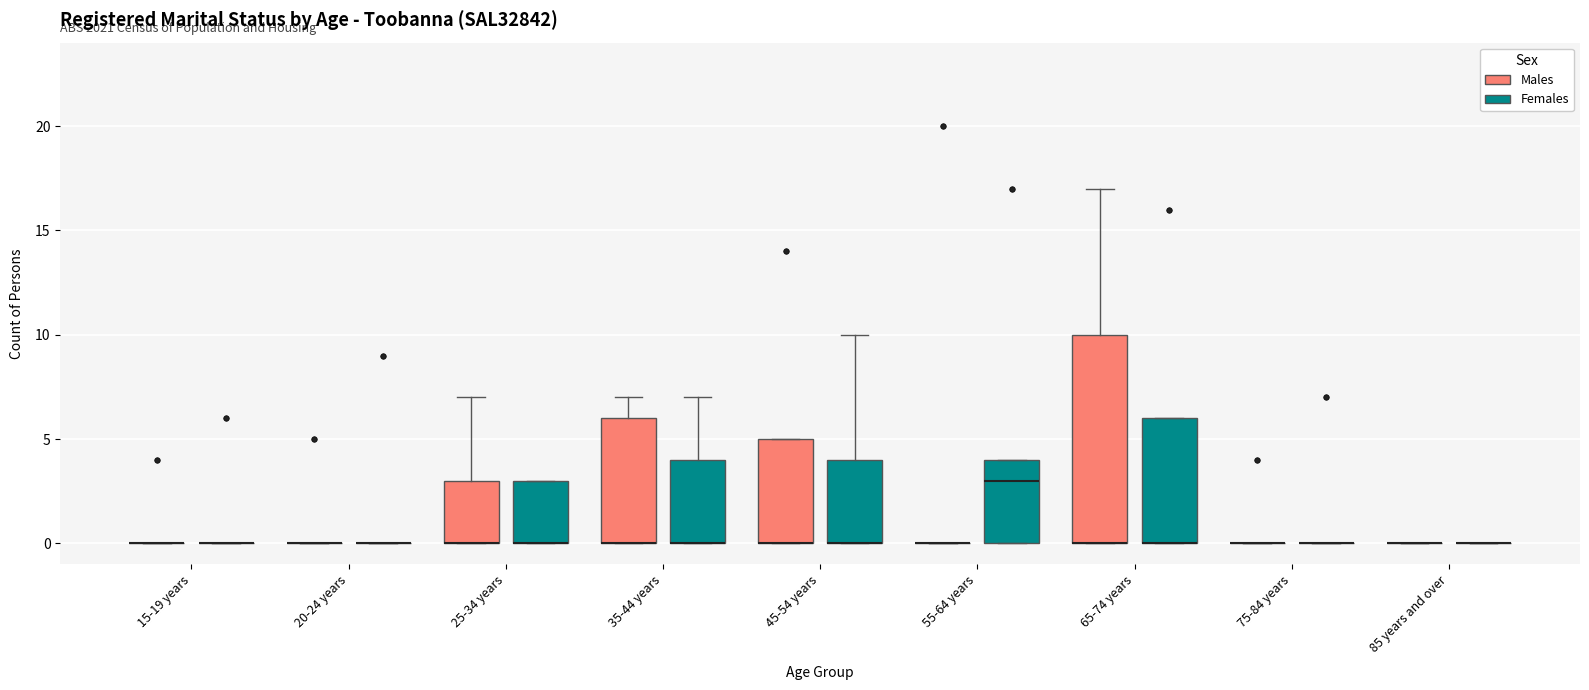

Reading left to right, read every box against the y-axis: the position of its median line, the range the box covers, and the ends of its whiskers. The values are not printed on the chart, so give them approximately, as read against the axis.

15-19 years (Males): box collapsed to a line at 0, whiskers 0 to 0
15-19 years (Females): box collapsed to a line at 0, whiskers 0 to 0
20-24 years (Males): box collapsed to a line at 0, whiskers 0 to 0
20-24 years (Females): box collapsed to a line at 0, whiskers 0 to 0
25-34 years (Males): median 0 (drawn on the box's lower edge), box 0 to 3, whiskers 0 to 7
25-34 years (Females): median 0 (drawn on the box's lower edge), box 0 to 3, whiskers 0 to 3
35-44 years (Males): median 0 (drawn on the box's lower edge), box 0 to 6, whiskers 0 to 7
35-44 years (Females): median 0 (drawn on the box's lower edge), box 0 to 4, whiskers 0 to 7
45-54 years (Males): median 0 (drawn on the box's lower edge), box 0 to 5, whiskers 0 to 5
45-54 years (Females): median 0 (drawn on the box's lower edge), box 0 to 4, whiskers 0 to 10
55-64 years (Males): box collapsed to a line at 0, whiskers 0 to 0
55-64 years (Females): median 3, box 0 to 4, whiskers 0 to 4
65-74 years (Males): median 0 (drawn on the box's lower edge), box 0 to 10, whiskers 0 to 17
65-74 years (Females): median 0 (drawn on the box's lower edge), box 0 to 6, whiskers 0 to 6
75-84 years (Males): box collapsed to a line at 0, whiskers 0 to 0
75-84 years (Females): box collapsed to a line at 0, whiskers 0 to 0
85 years and over (Males): box collapsed to a line at 0, whiskers 0 to 0
85 years and over (Females): box collapsed to a line at 0, whiskers 0 to 0